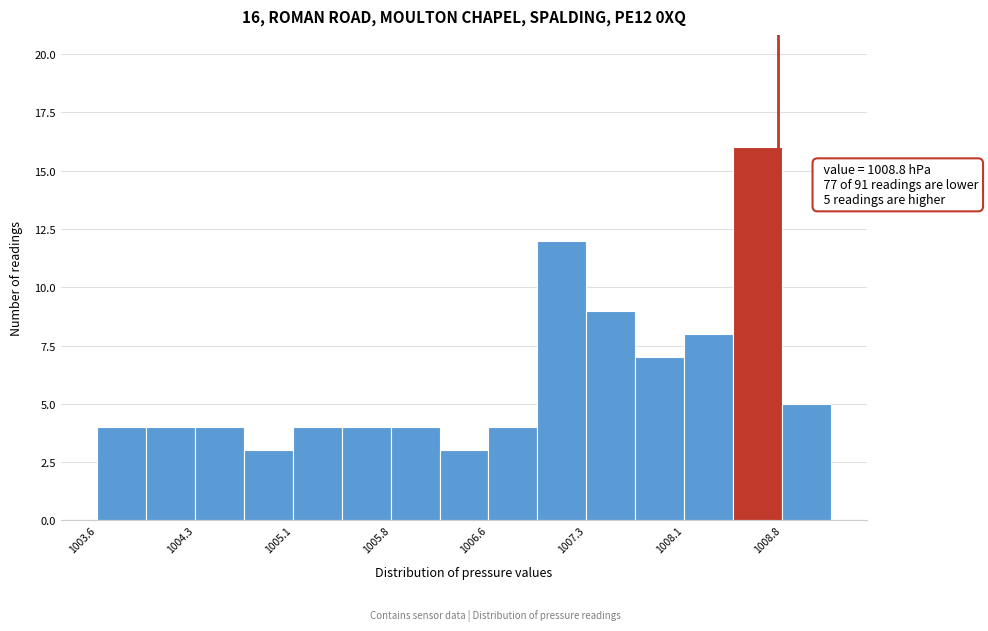

Read against the x-axis, roughly where is the centre of the tallest bar?

1008.6